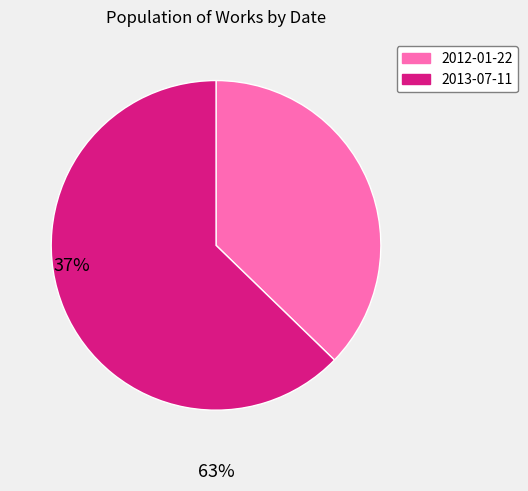

Is 2012-01-22 the majority of the pie?

No